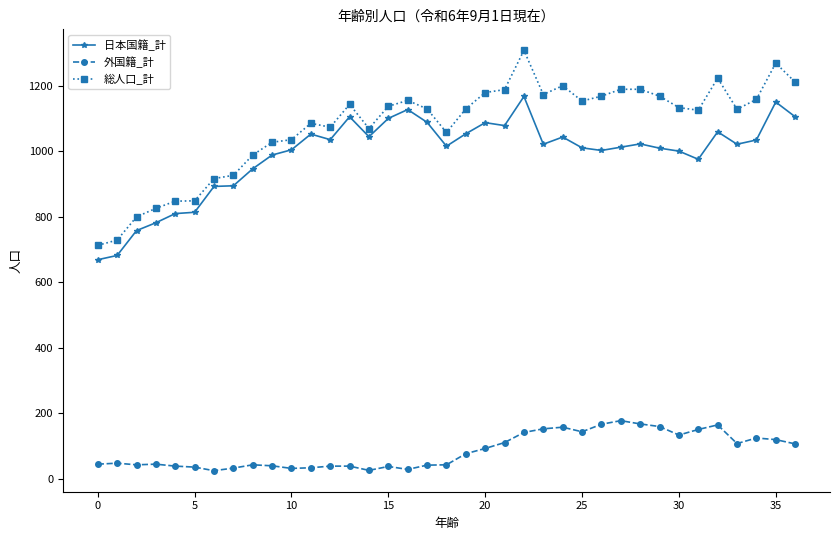

List the series in order of their peak value, highest first.

総人口_計, 日本国籍_計, 外国籍_計